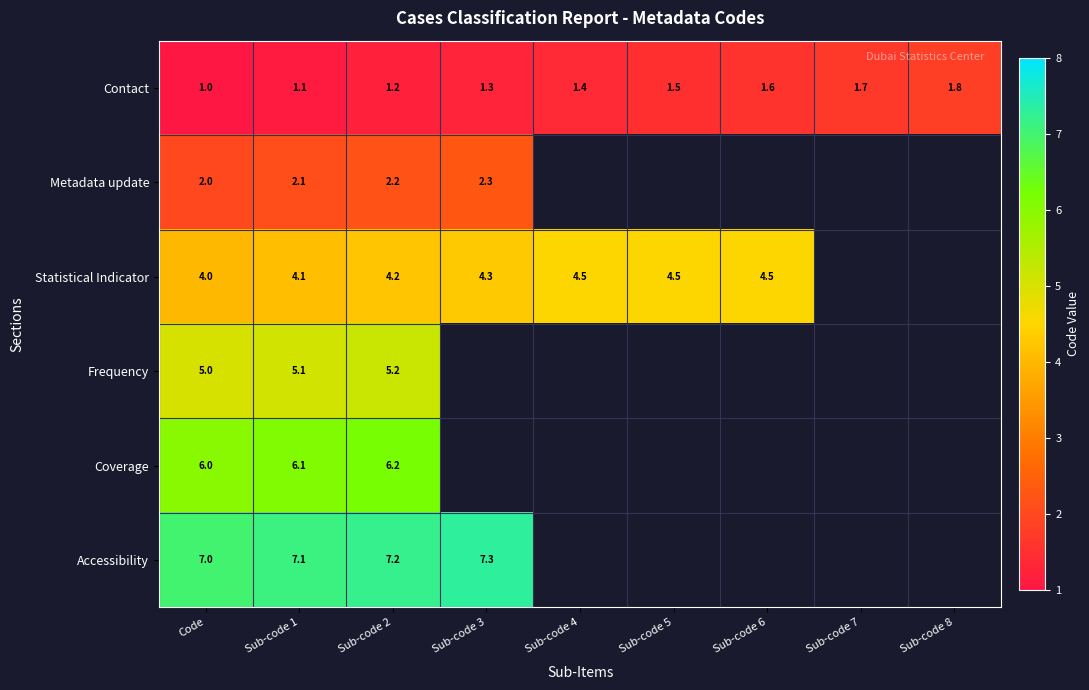

List the labels in order of Contact value, smallest first.

Code, Sub-code 1, Sub-code 2, Sub-code 3, Sub-code 4, Sub-code 5, Sub-code 6, Sub-code 7, Sub-code 8